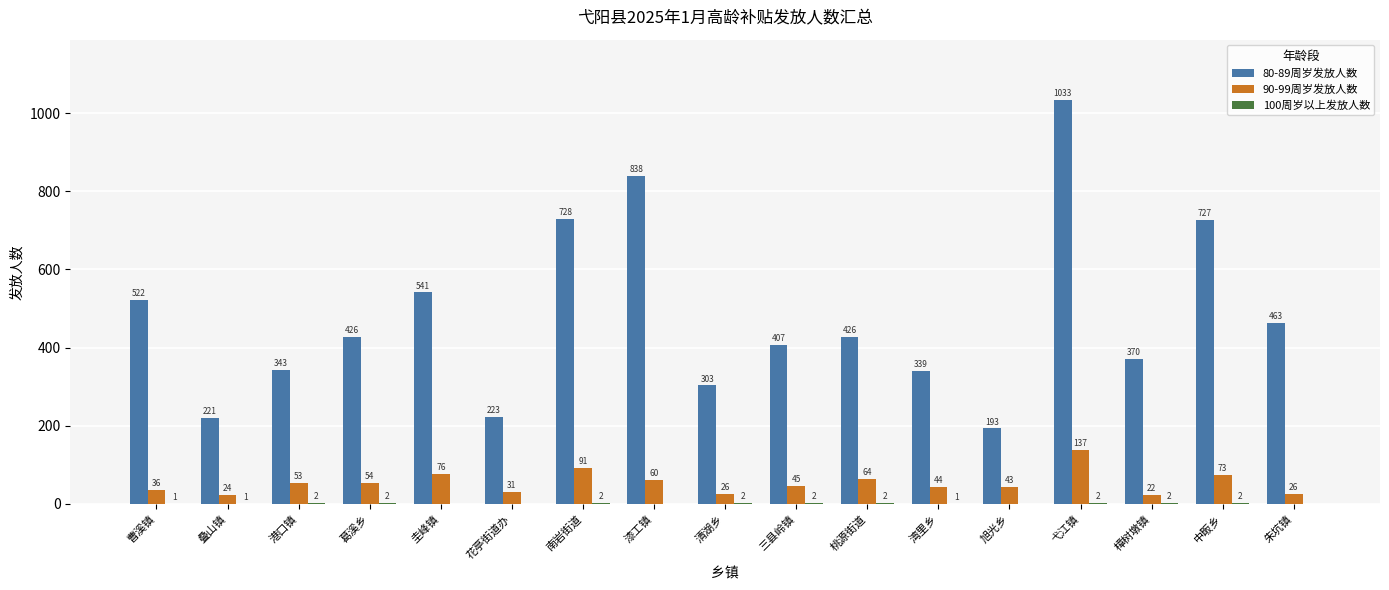

Between 花亭街道办 and 中畈乡, which series saw the biggest shift?

80-89周岁发放人数